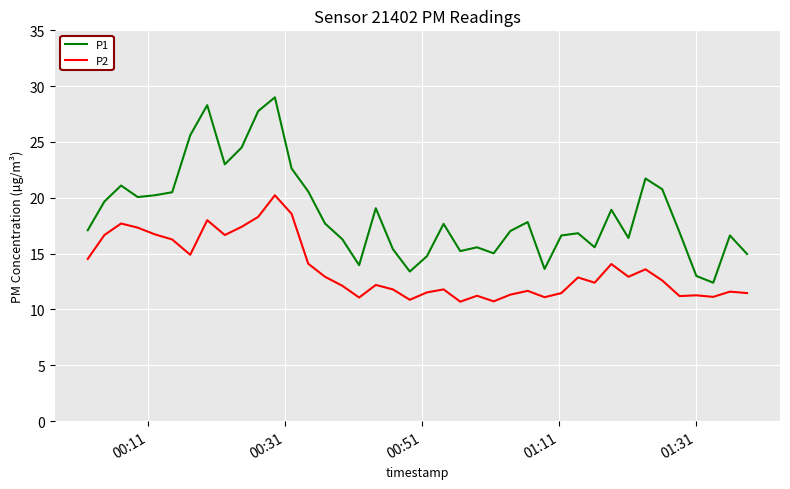

Rank the series by their average value, from highest to lowest.

P1, P2